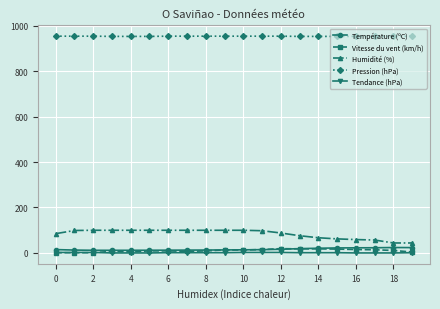

How many categories are shown in the chart?

20